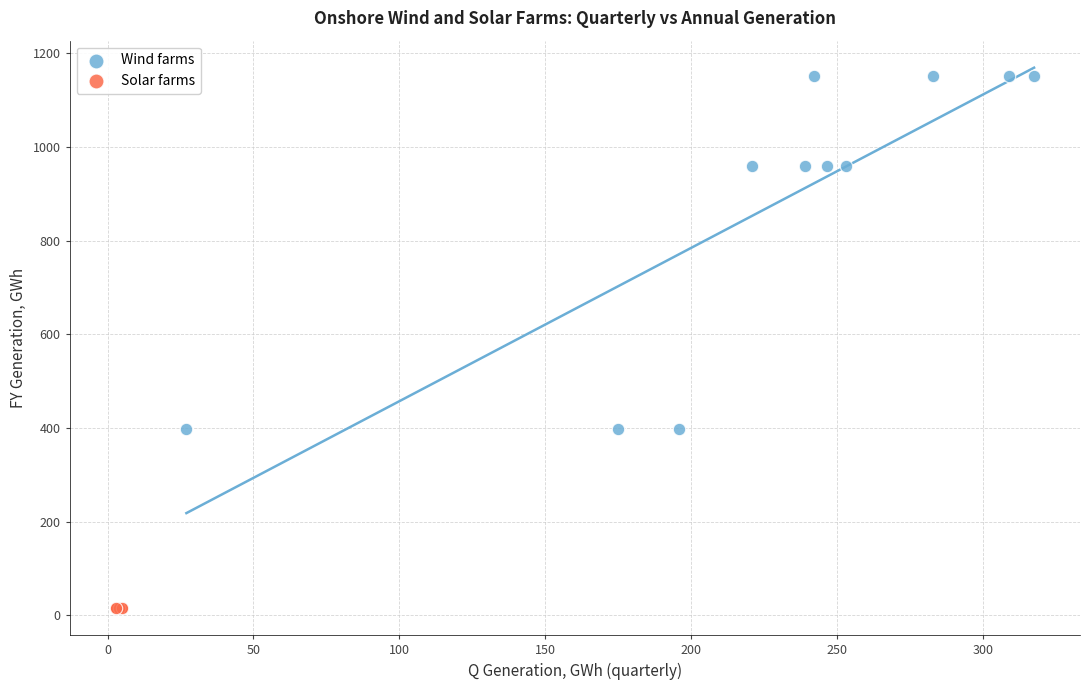

Which series reaches the minimum Y coordinate?

Solar farms